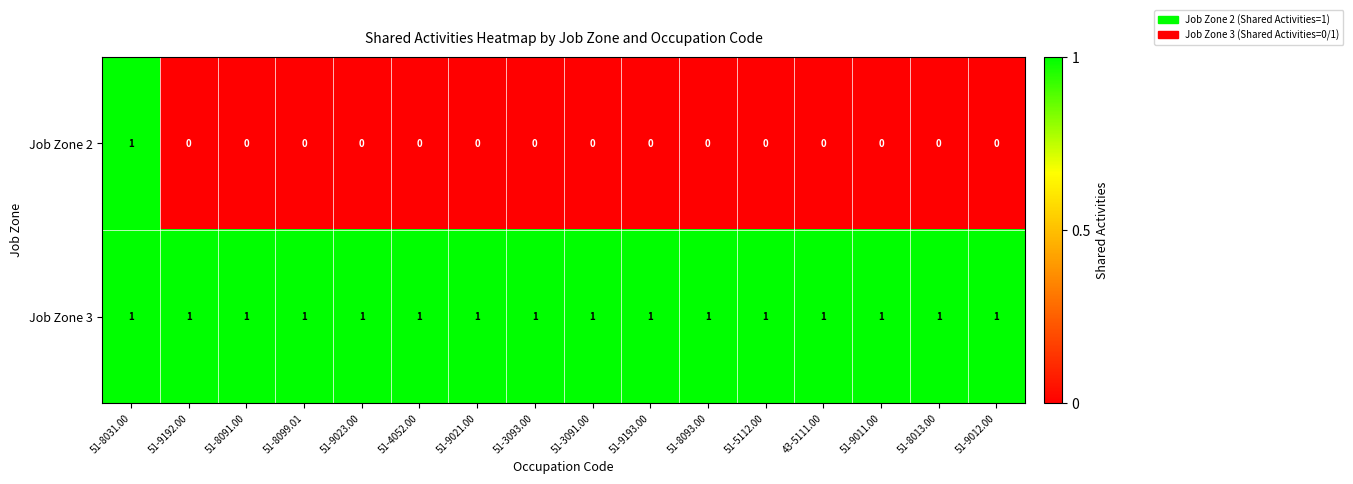

What is the total value across all series at 51-4052.00?

1